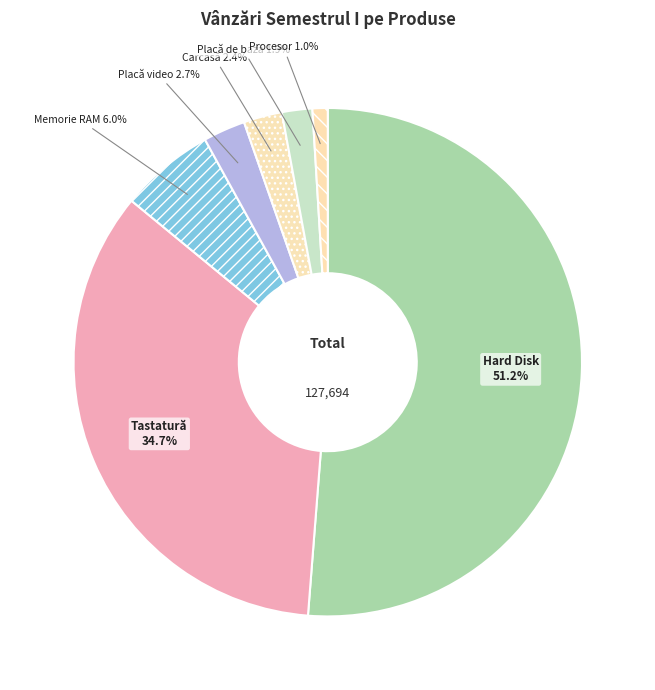

To the nearest percent, what is the combined percentage of Placă video and Procesor?

4%